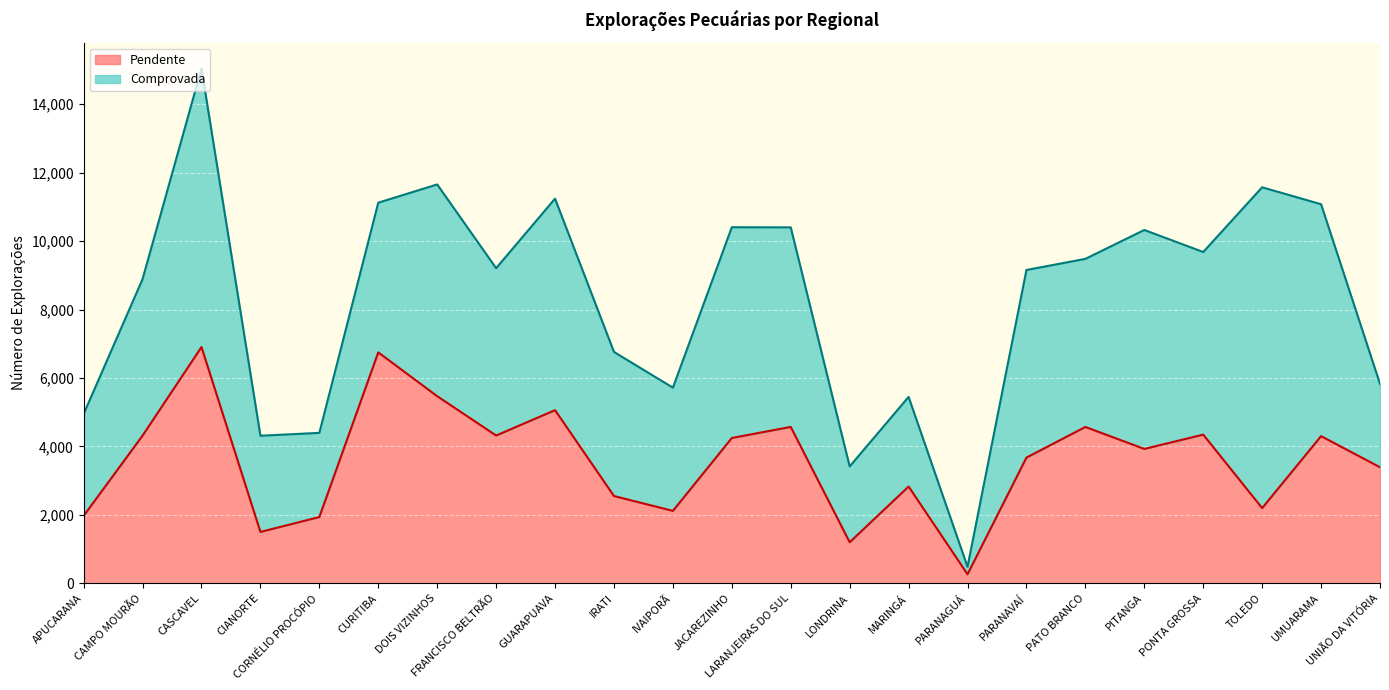

At which label does the data first exceed 3927?

CAMPO MOURÃO